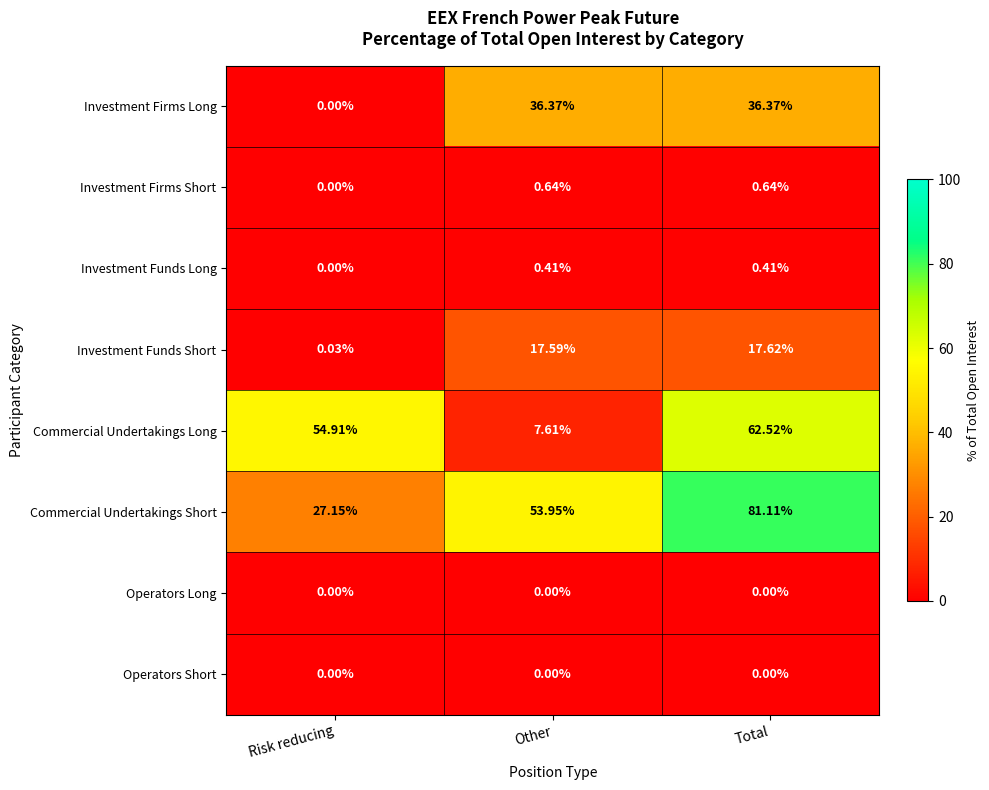

Which series has the largest total across all categories?

Commercial Undertakings Short